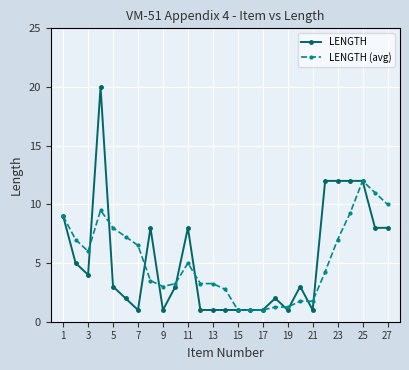

What is the maximum value shown in the chart?

20.0